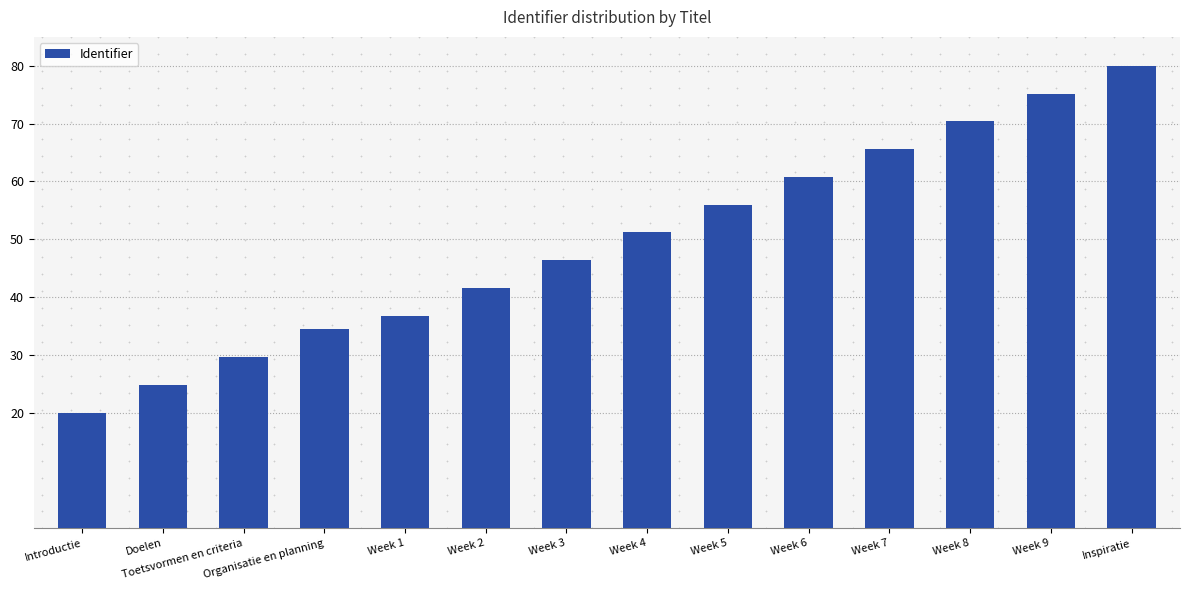

What is the approximate value at Toetsvormen en criteria?

29.6